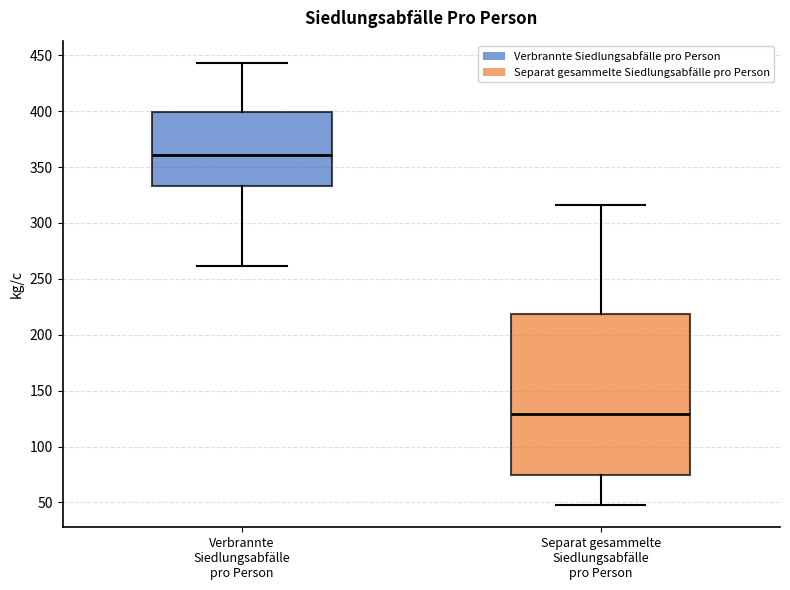

Reading left to right, read every box against the y-axis: the position of its median line, the range the box covers, and the ends of its whiskers. The values are not printed on the chart, so give them approximately, as read against the axis.

Verbrannte Siedlungsabfälle pro Person: median 360, box 335 to 400, whiskers 260 to 445
Separat gesammelte Siedlungsabfälle pro Person: median 130, box 75 to 220, whiskers 50 to 315